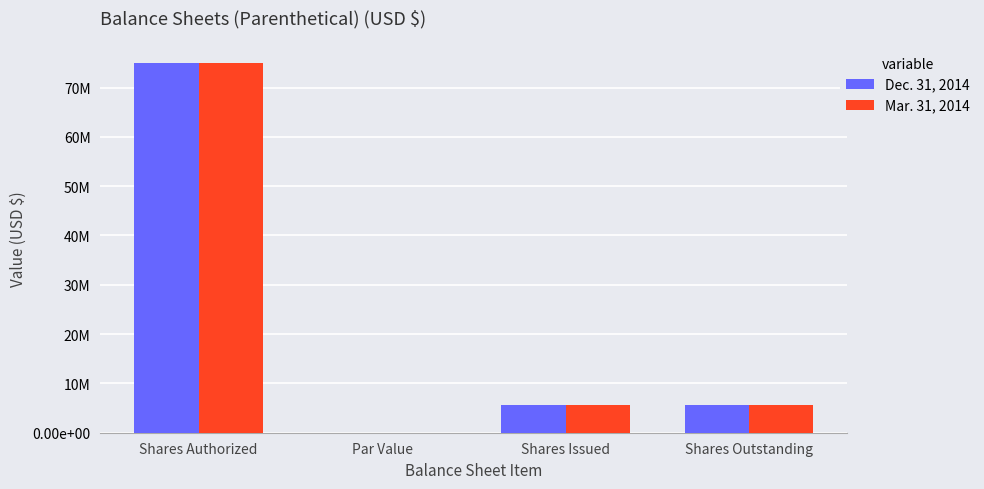

What is the sum of the Dec. 31, 2014 values at Shares Outstanding and Shares Issued?

11300000.0